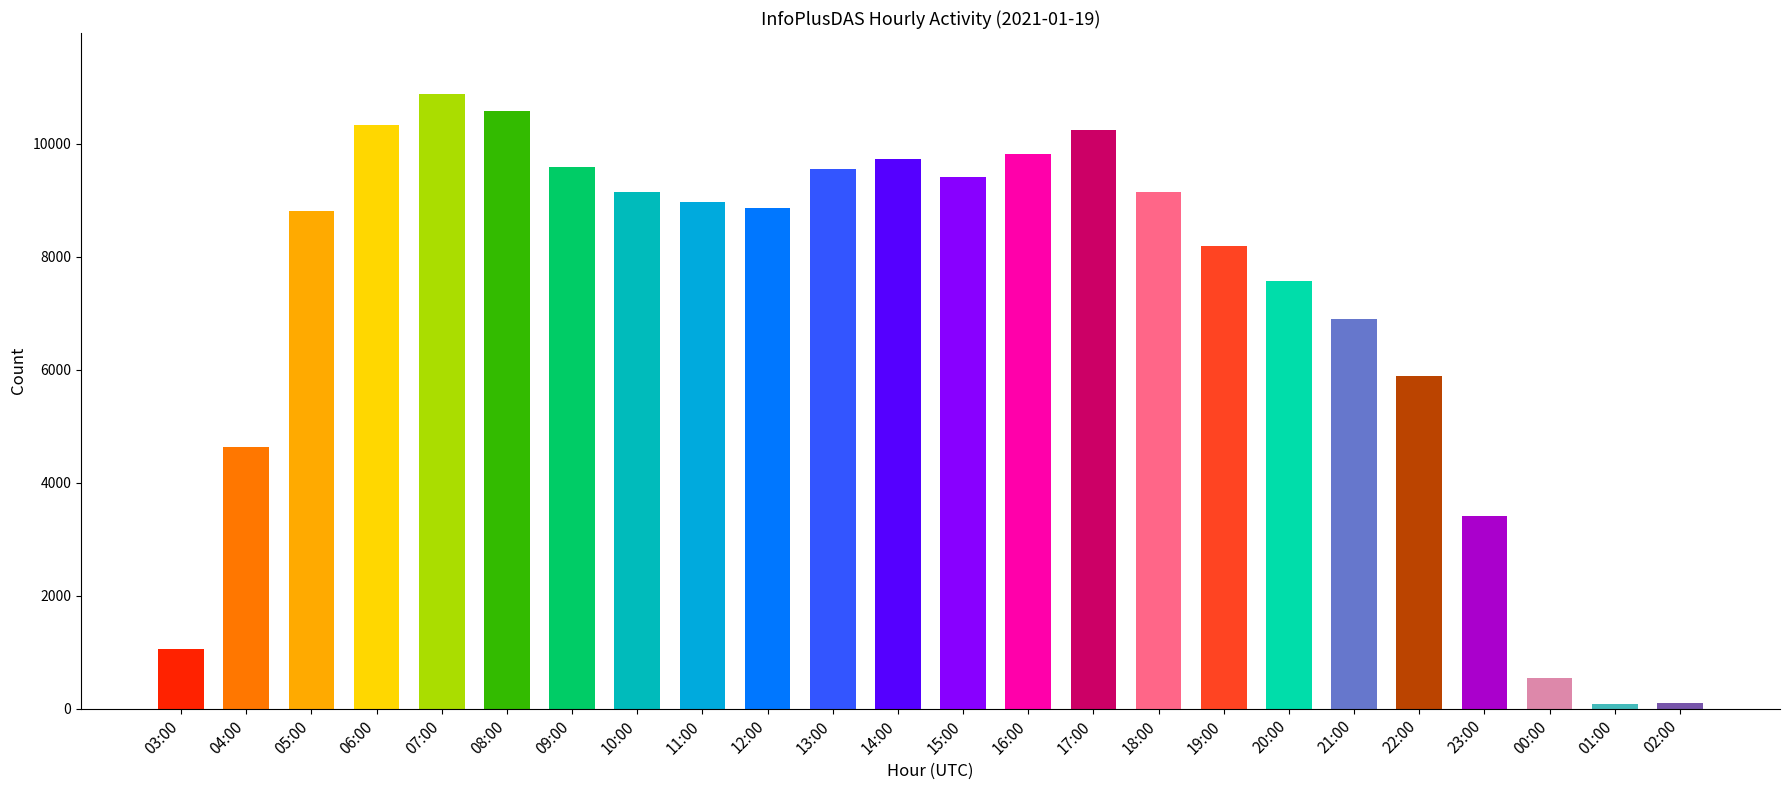

What is the change in value from 04:00 to 10:00?

+4512